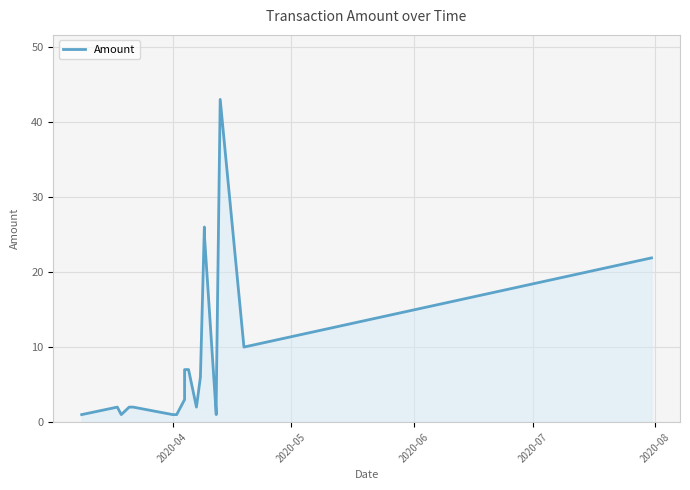

What is the minimum value shown in the chart?

1.0